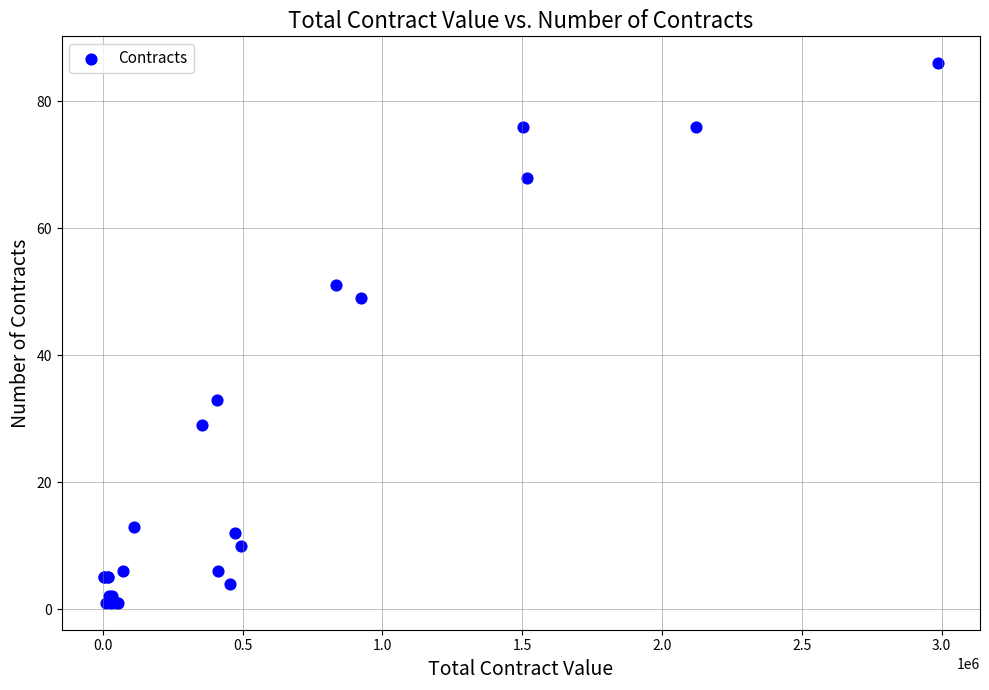

What Y value in the scatter plot is closest to 43?

49